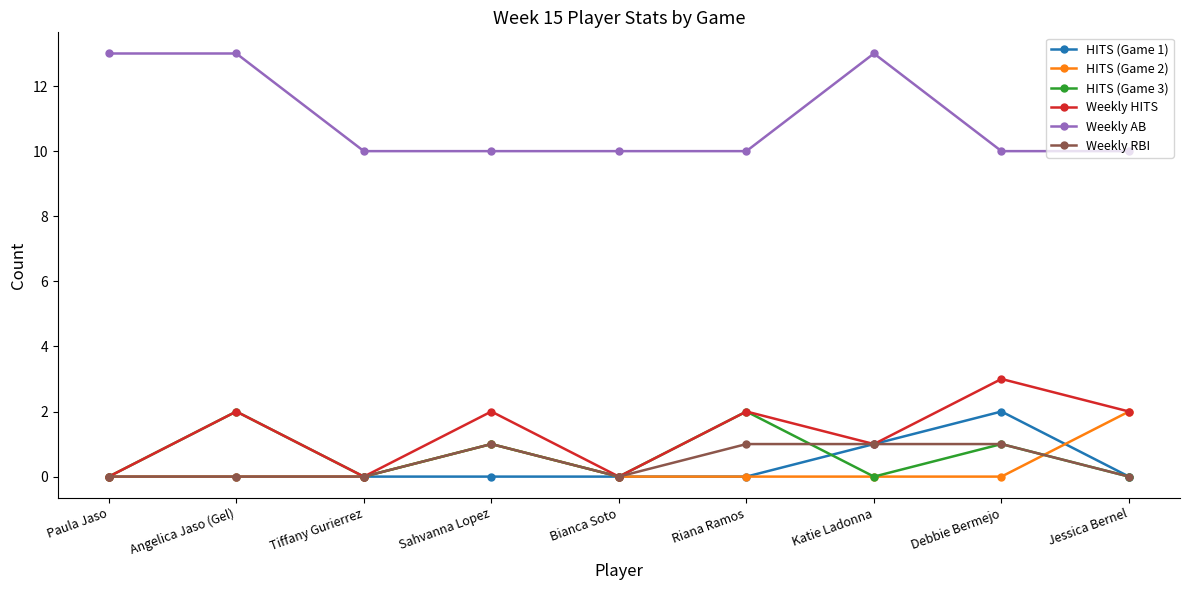

What is the sum of the Weekly HITS values at Angelica Jaso (Gel) and Tiffany Gurierrez?

2